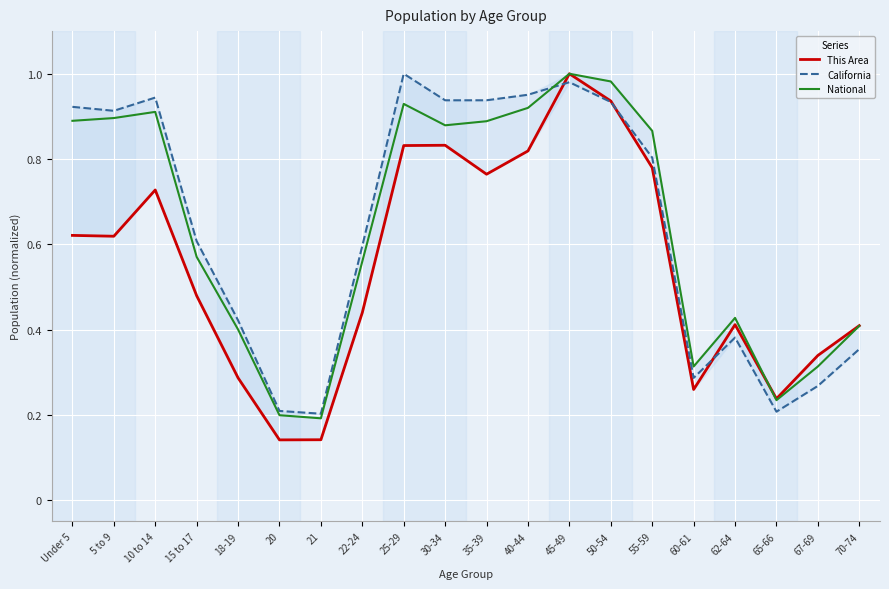

What value does the This Area series have at 30-34?

0.8